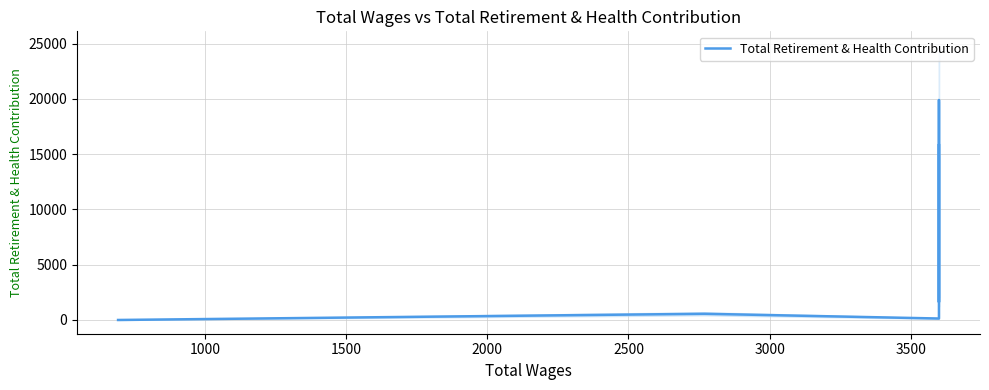

Reading left to right, extract all data points from this chart.

0	561	132	19904	1626	15817